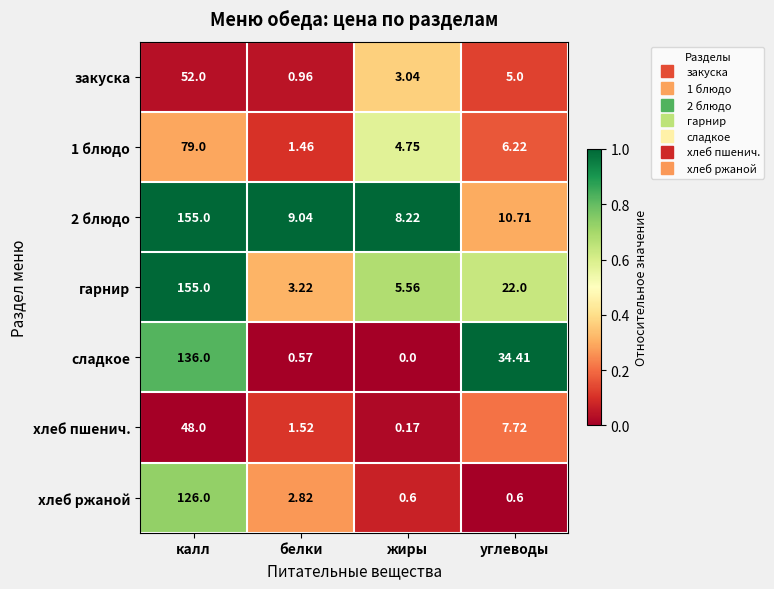

What is the total value across all series at калл?

751.0